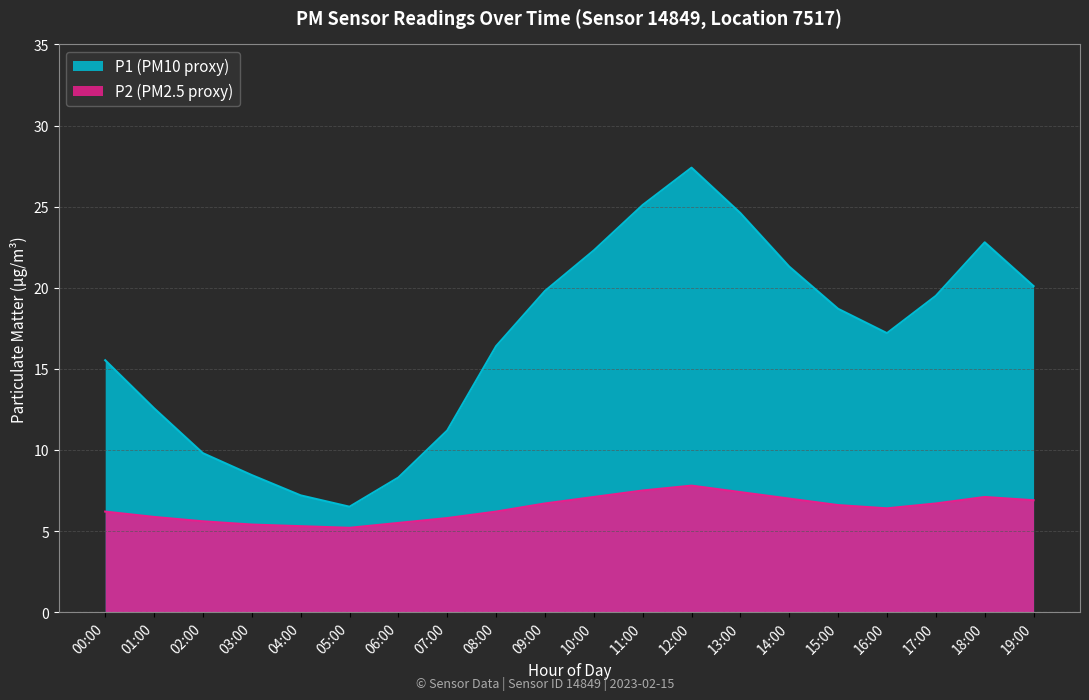

What is the spread (max minus min) of values at 14:00?

14.3